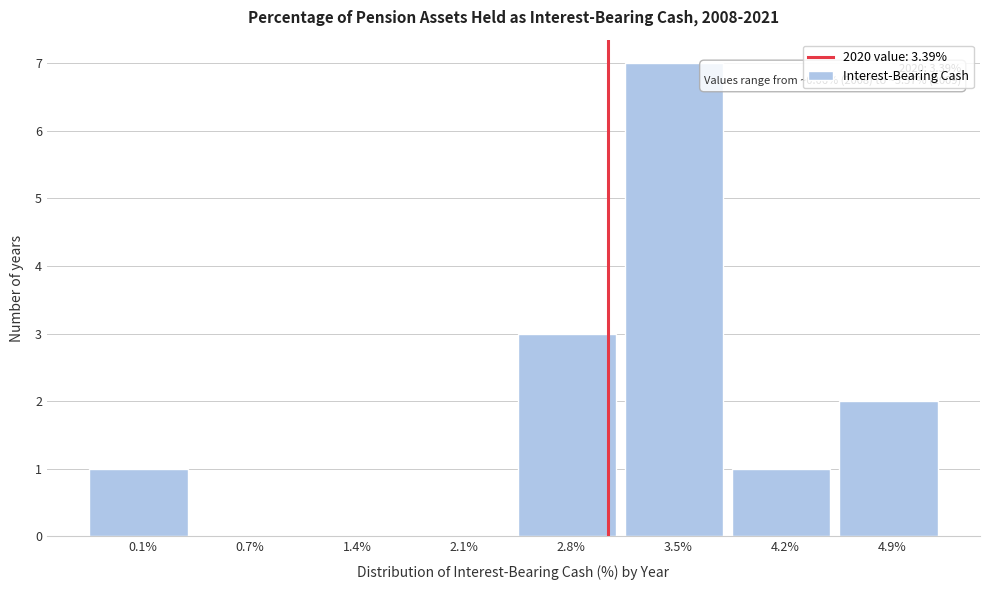

Reading right to left, what are all the values shown in this chart?

4.9%=2	4.2%=1	3.5%=7	2.8%=3	2.1%=0	1.4%=0	0.7%=0	0.1%=1